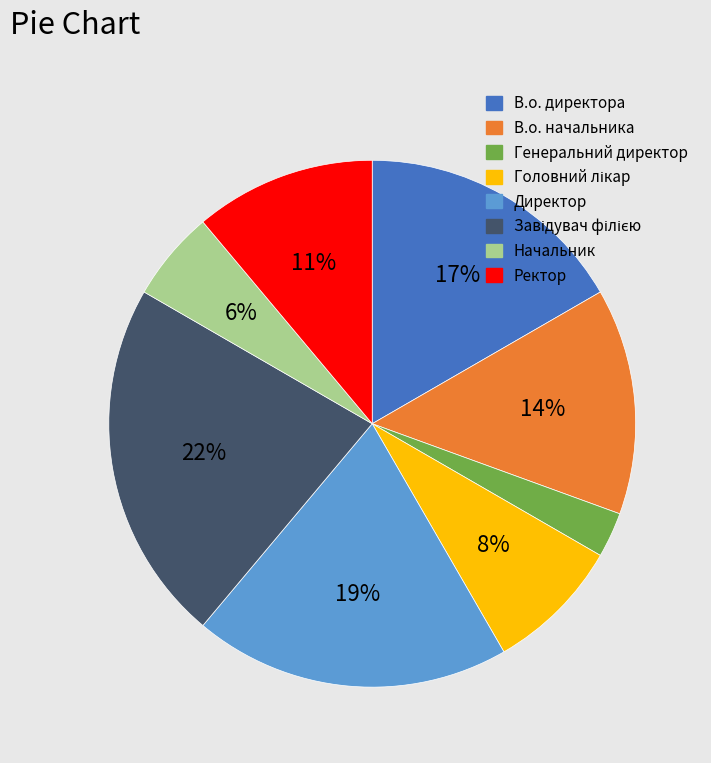

Does any single category account for the majority?

No